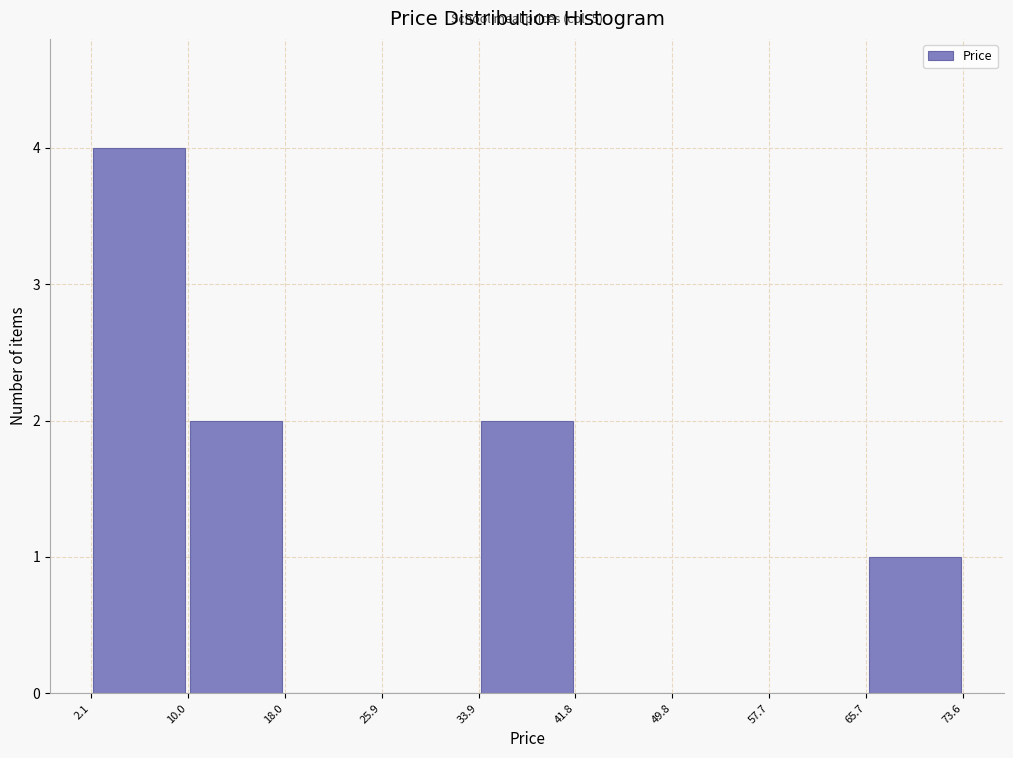

Over which range of the x-axis is the bar tallest?

2.1 to 10.0